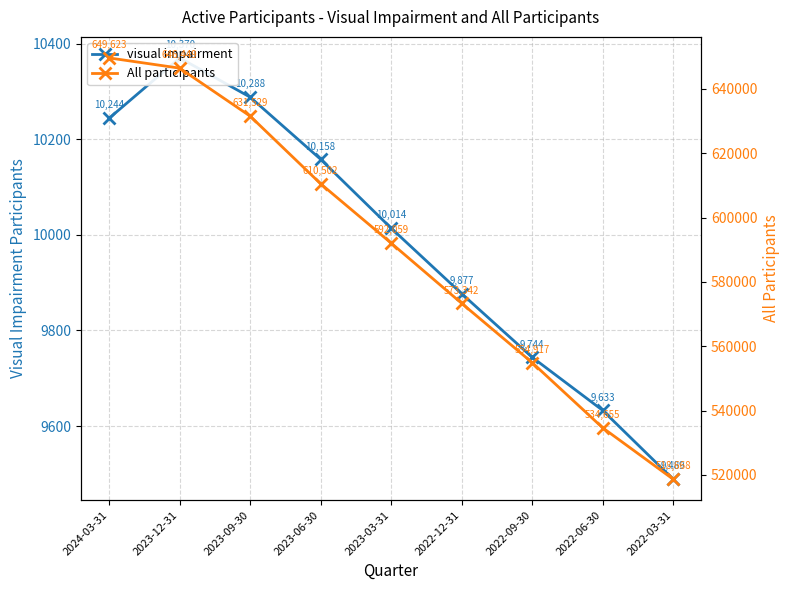

Where is visual impairment nearest to the value 9929?

2022-12-31